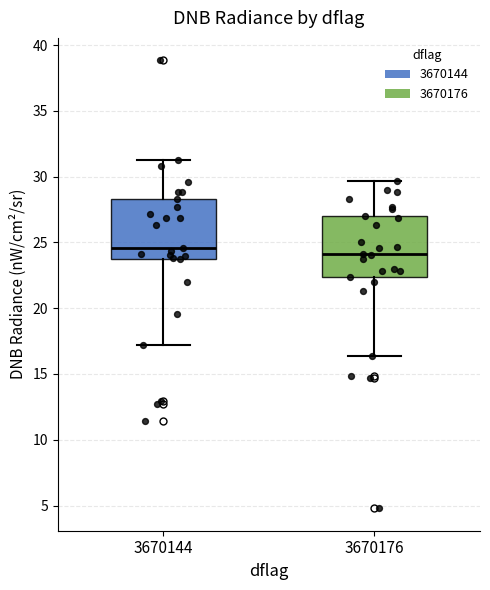

Reading left to right, read every box against the y-axis: the position of its median line, the range the box covers, and the ends of its whiskers. The values are not printed on the chart, so give them approximately, as read against the axis.

3670144: median 24.5, box 23.5 to 28.5, whiskers 17.0 to 31.0
3670176: median 24.0, box 22.5 to 27.0, whiskers 16.5 to 29.5